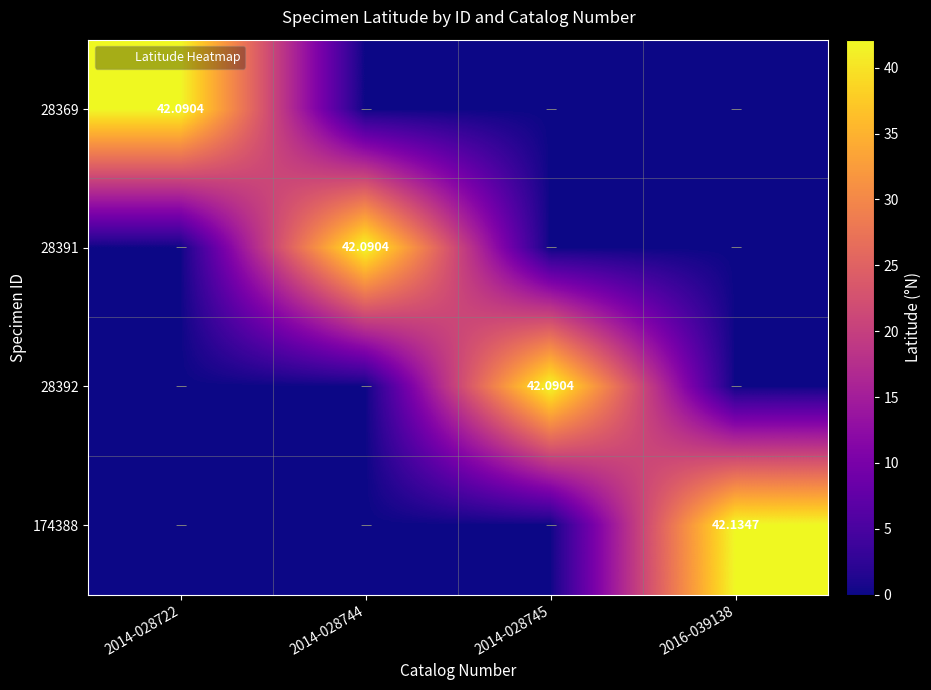

Rank the categories by 174388 value from lowest to highest.

2014-028722, 2014-028744, 2014-028745, 2016-039138